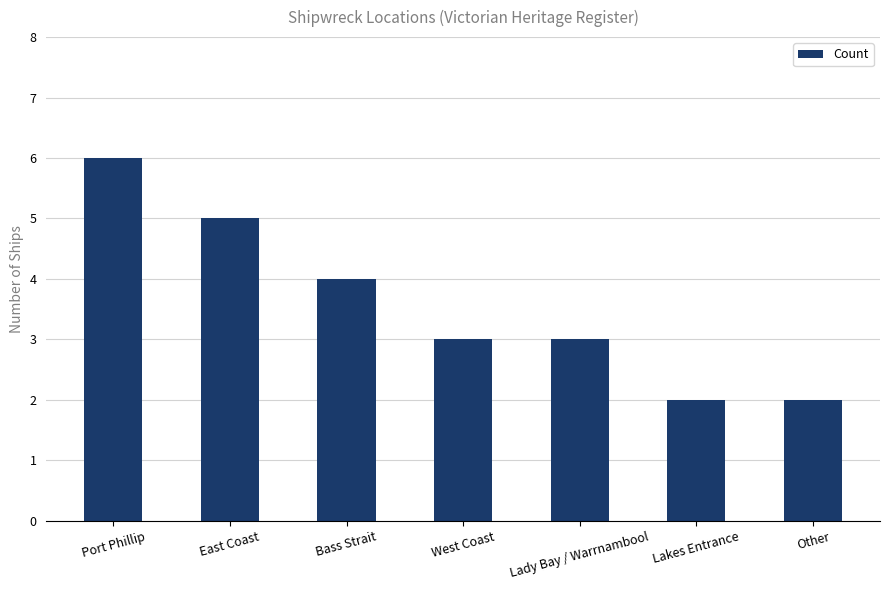

What is the sum of the values at West Coast and Lakes Entrance?

5